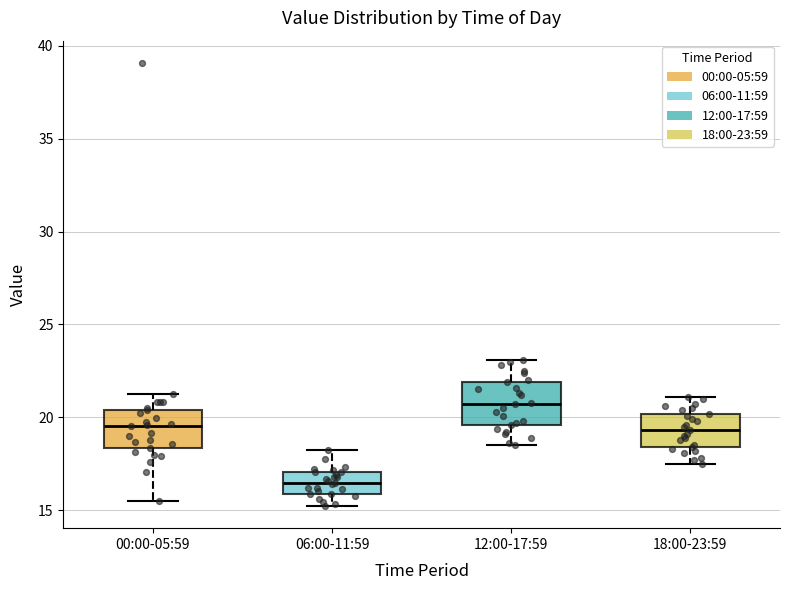

Reading left to right, read every box against the y-axis: the position of its median line, the range the box covers, and the ends of its whiskers. The values are not printed on the chart, so give them approximately, as read against the axis.

00:00-05:59: median 19.5, box 18.5 to 20.5, whiskers 15.5 to 21.5
06:00-11:59: median 16.5, box 16.0 to 17.0, whiskers 15.0 to 18.0
12:00-17:59: median 20.5, box 19.5 to 22.0, whiskers 18.5 to 23.0
18:00-23:59: median 19.5, box 18.5 to 20.0, whiskers 17.5 to 21.0